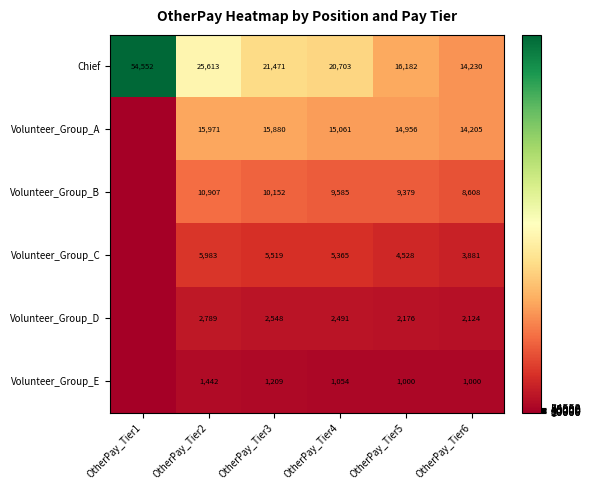

True or false: Volunteer_Group_E has a value of 1000 at OtherPay_Tier6.

True